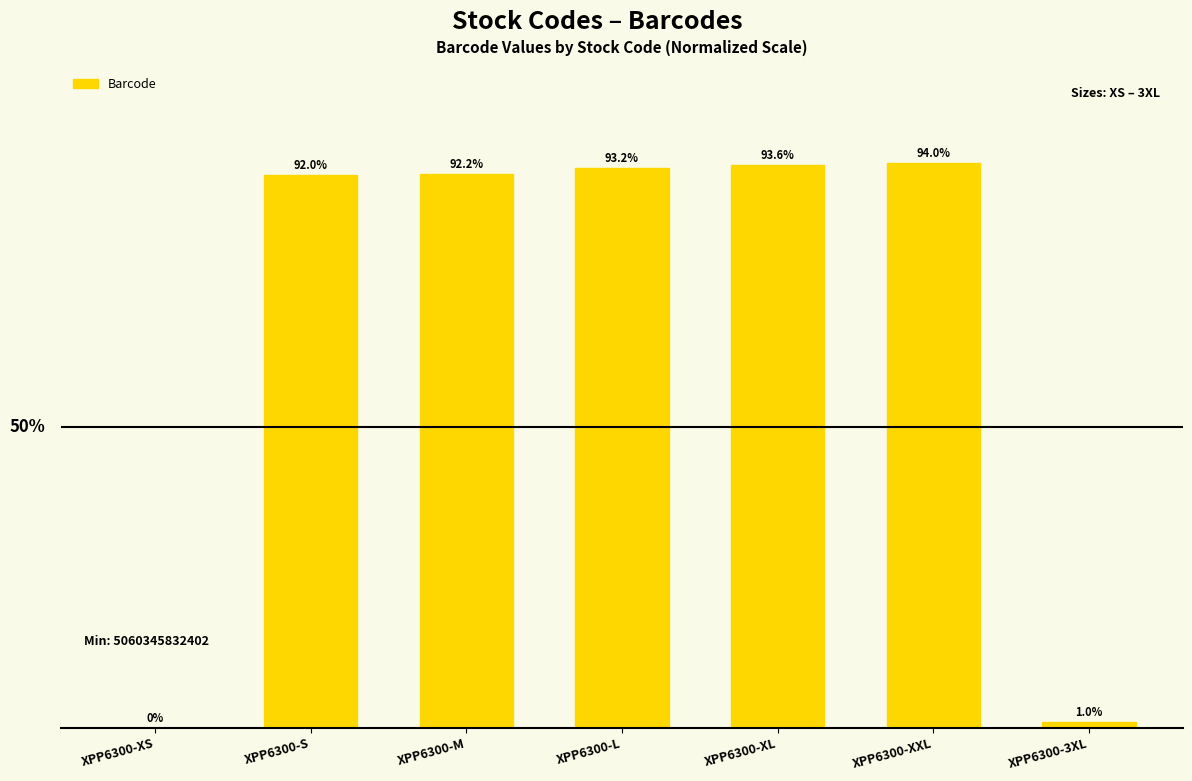

Between XPP6300-XXL and XPP6300-L, which is larger?

XPP6300-XXL